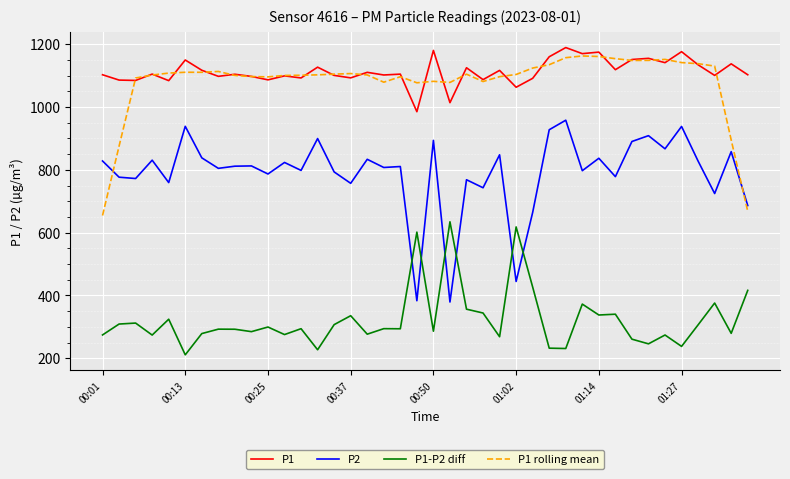

What is the minimum value shown in the chart?

211.1